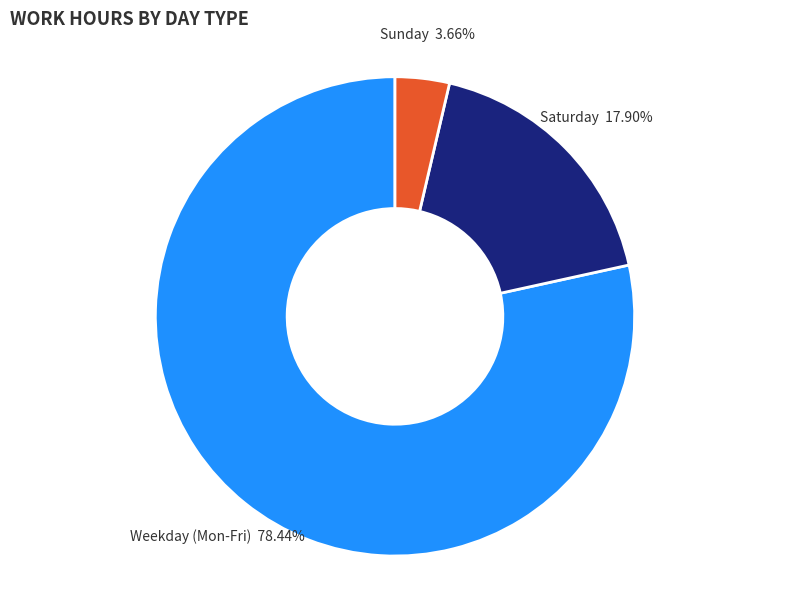

Does any single category account for the majority?

Yes